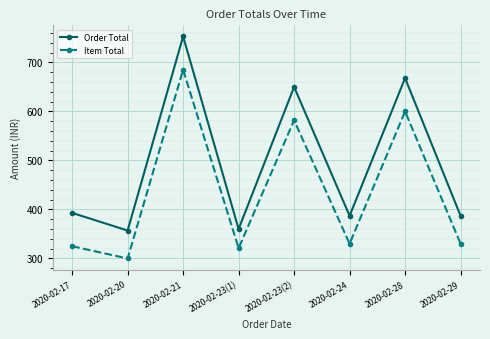

What are all the series names shown in the legend?

Order Total, Item Total